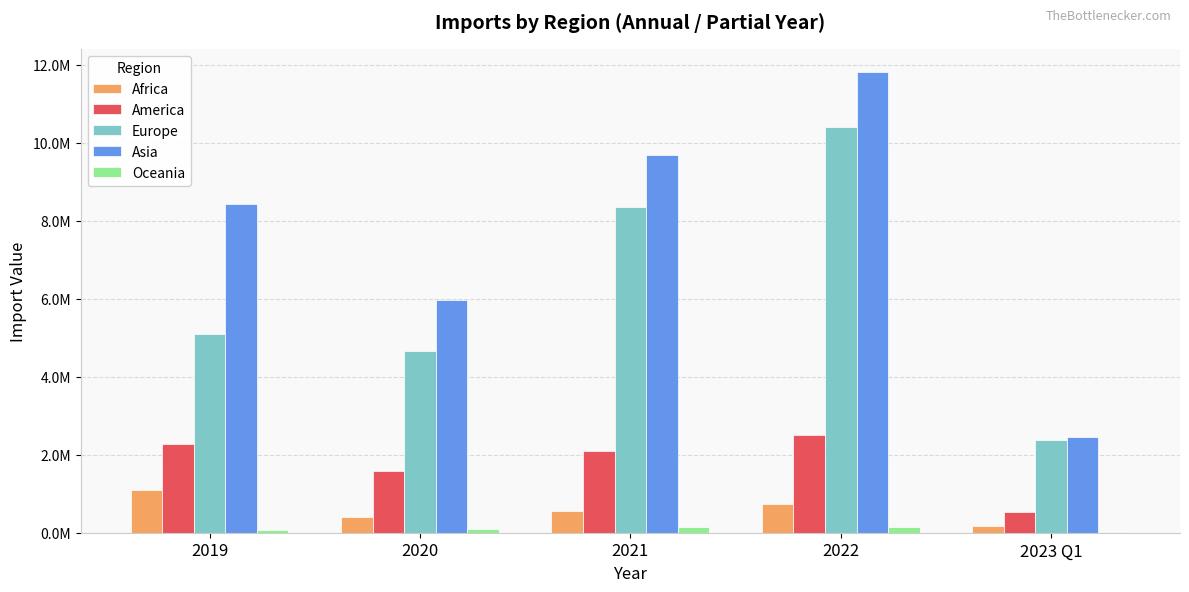

Reading right to left, list all the values displayed in this chart.

Africa: 2023 Q1=177504.2	2022=738257.7	2021=551309.7	2020=406882.7	2019=1105778.6
America: 2023 Q1=532554.5	2022=2494202.0	2021=2100699.7	2020=1571578.7	2019=2282565.5
Europe: 2023 Q1=2378166.1	2022=10405558.1	2021=8357959.4	2020=4659558.7	2019=5080860.9
Asia: 2023 Q1=2440906.5	2022=11811940.6	2021=9687078.2	2020=5968827.2	2019=8419927.2
Oceania: 2023 Q1=30751.2	2022=140588.9	2021=146917.9	2020=94096.6	2019=70742.8